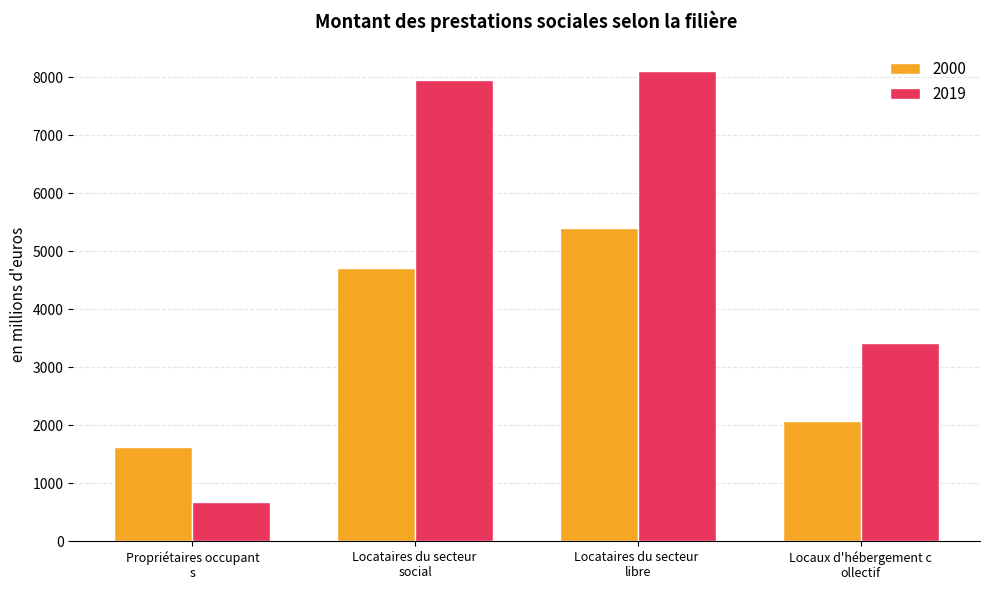

How many data points in 2000 are less than 4716?

2